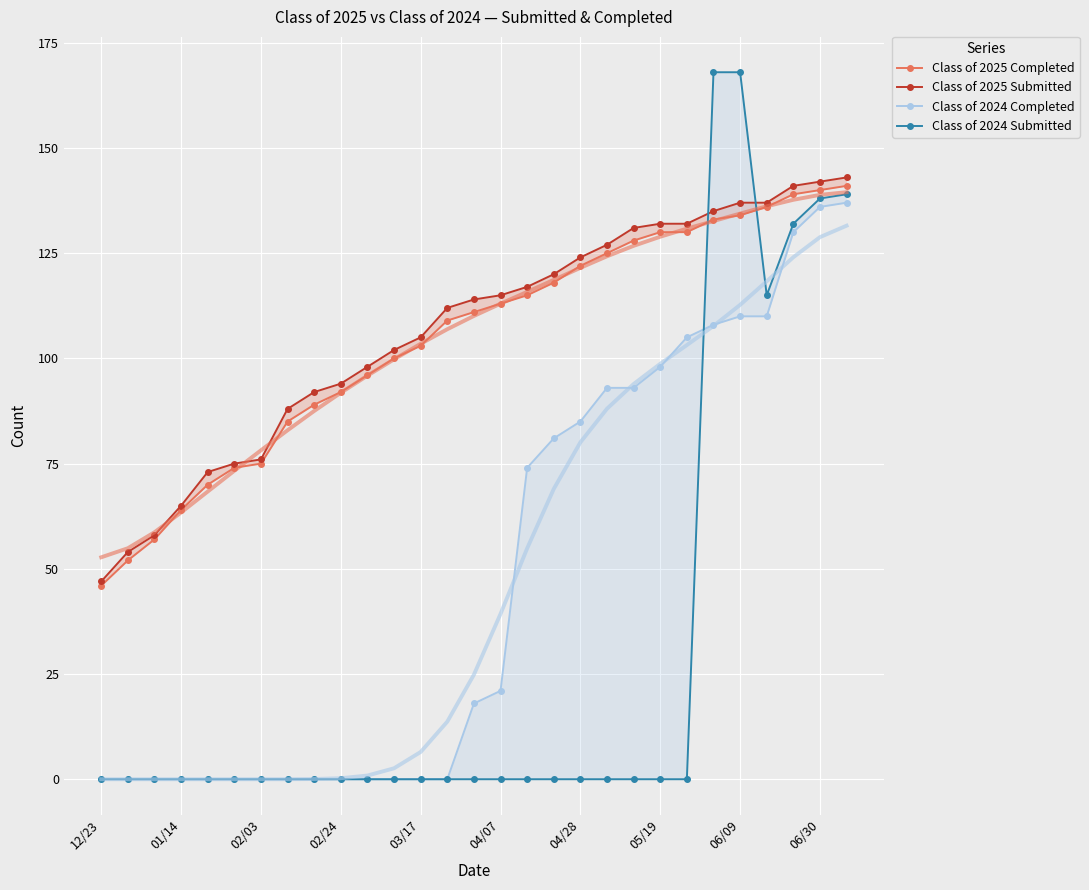

Is this an area chart (filled region under the line)?

No